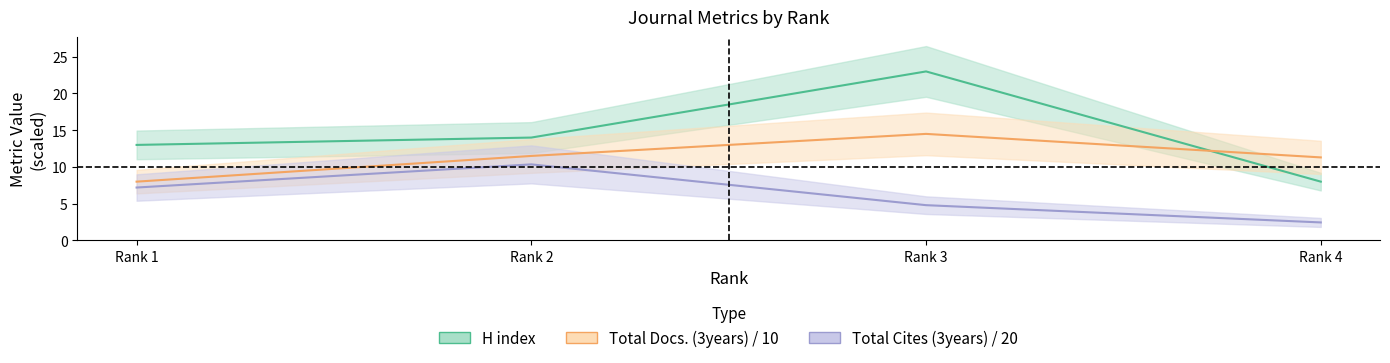

The Total Docs./10 series shows 24.9 at Rank 3. True or false?

False